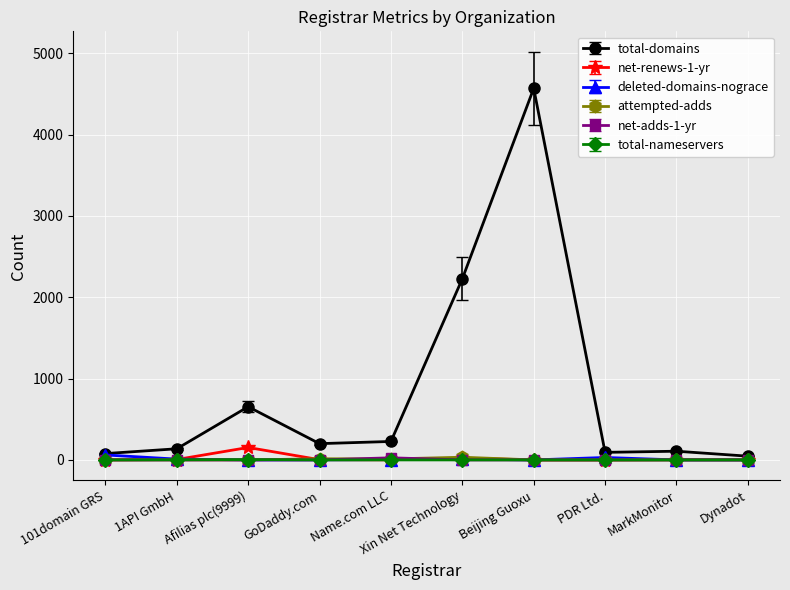

How many data points does each series have?

10